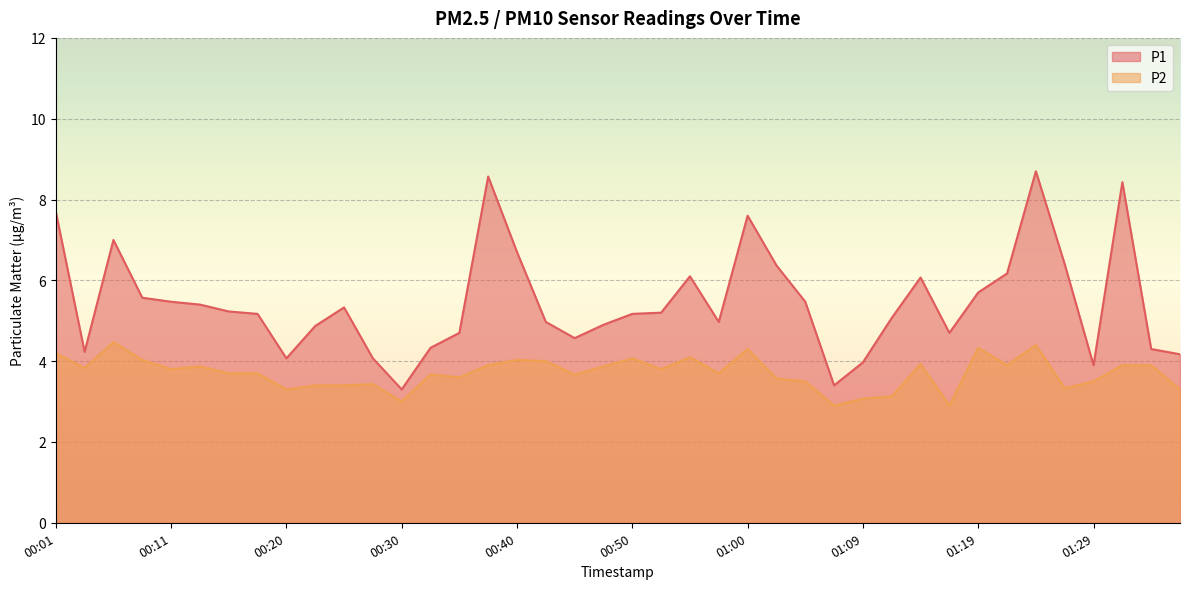

How many interior local peaks does the P1 series have?

8